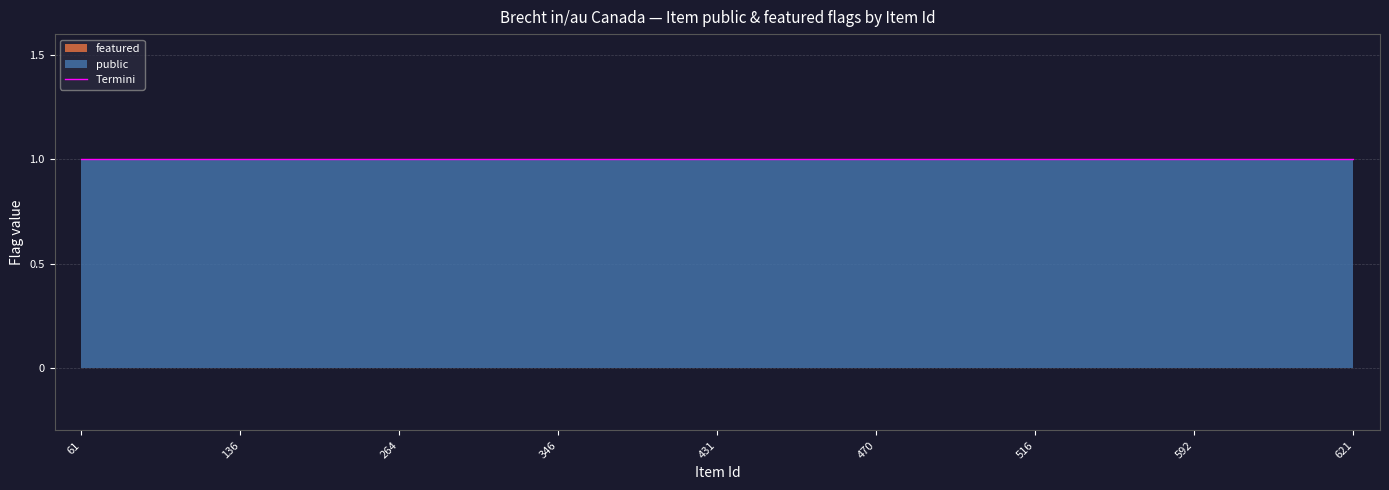

What is the value of the public point at the 21st from the left?

1